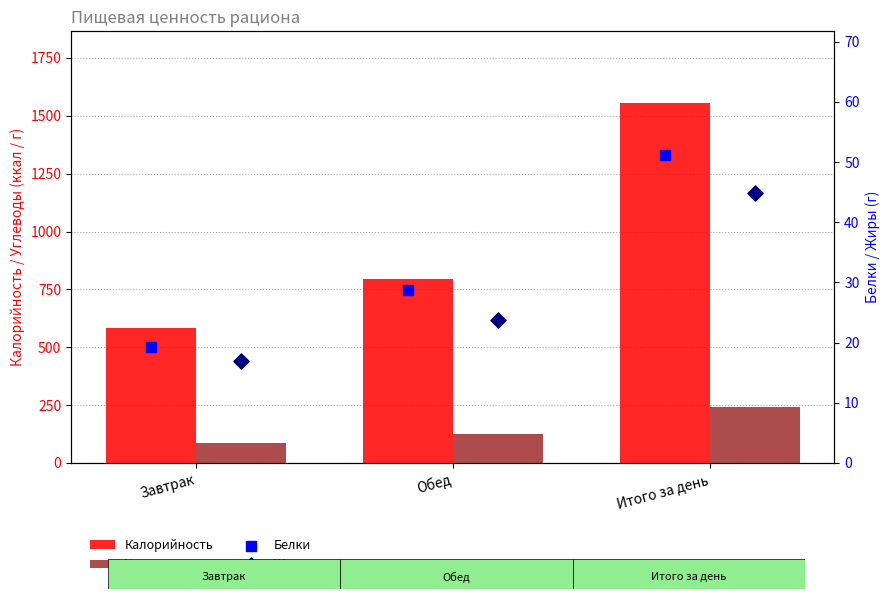

Is the value of Калорийность at Завтрак greater than the value of Углеводы at Итого за день?

Yes